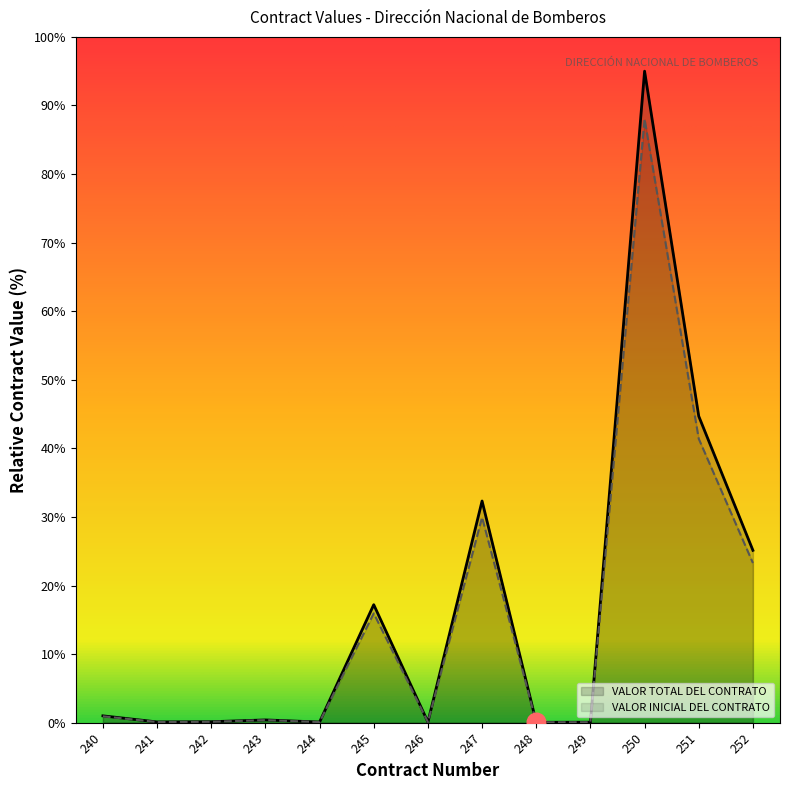

At how many categories does at least one series exceed 38?

2